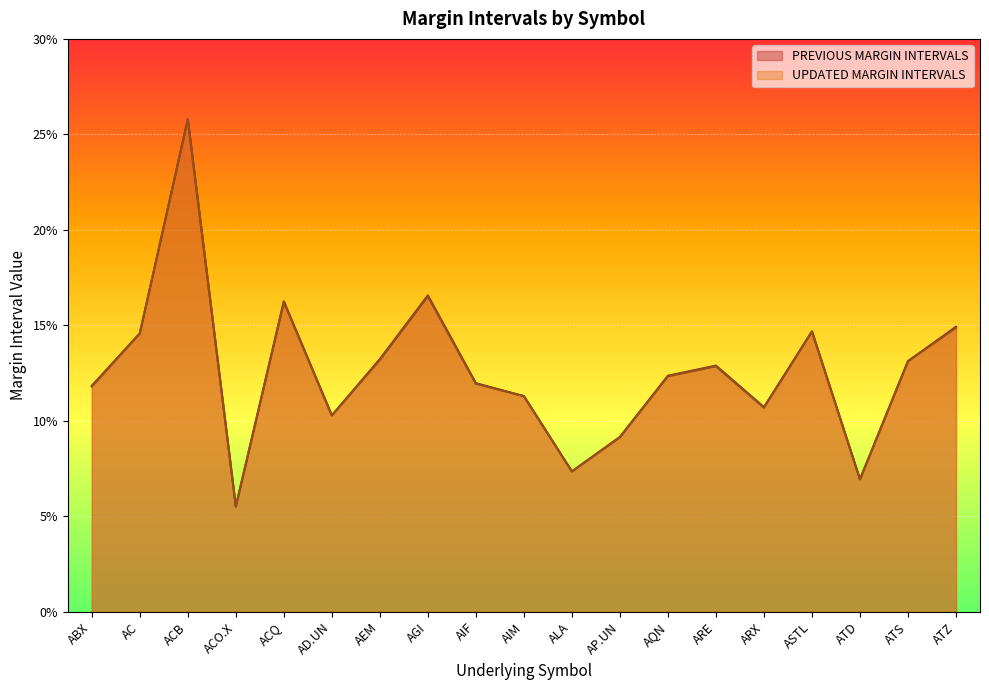

What is the smallest value displayed?

0.1